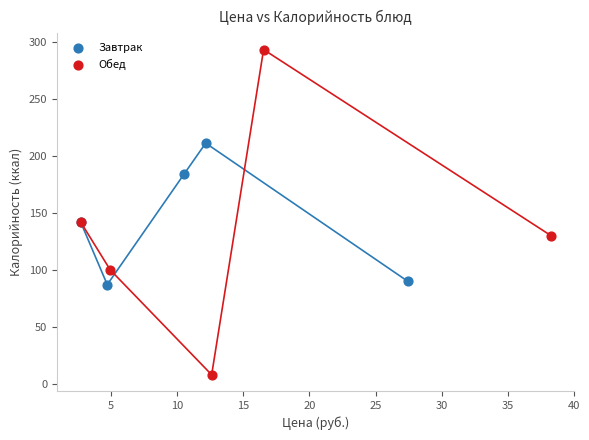

Which series has the largest Y range (max minus min)?

Обед